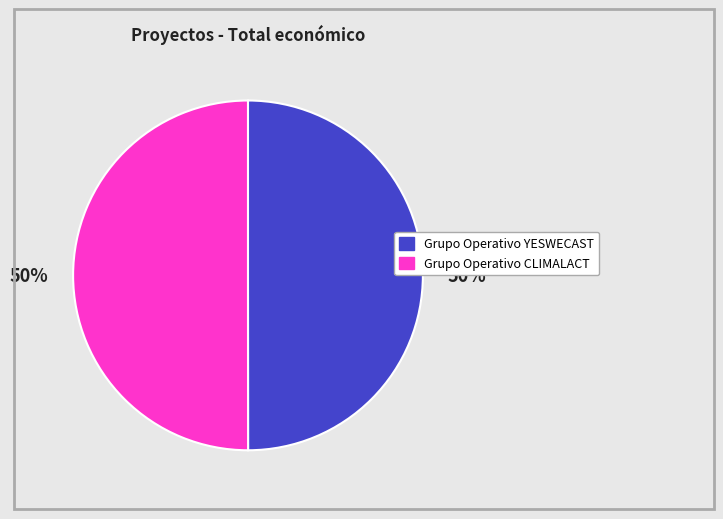

The Grupo Operativo YESWECAST slice represents 50% of the pie. True or false?

True